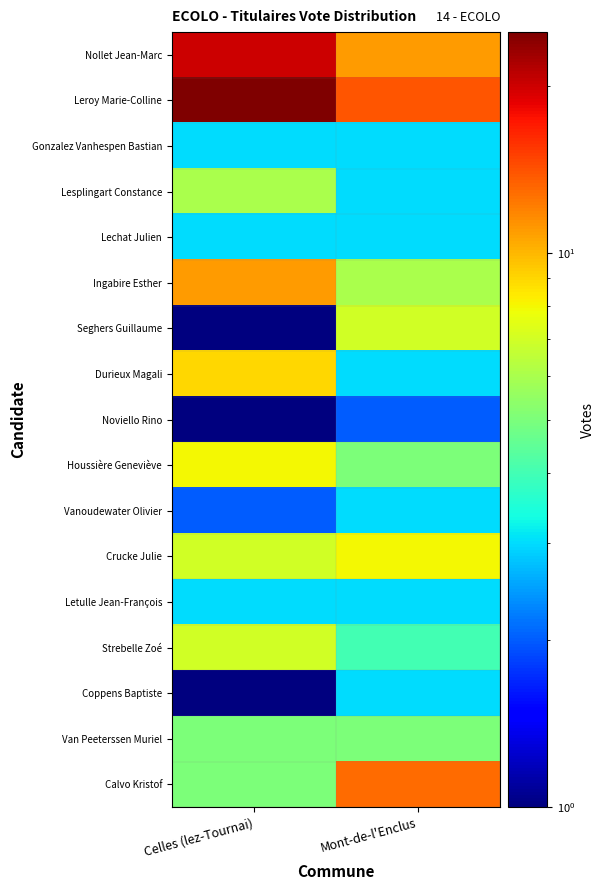

At how many categories does at least one series exceed 3?

2